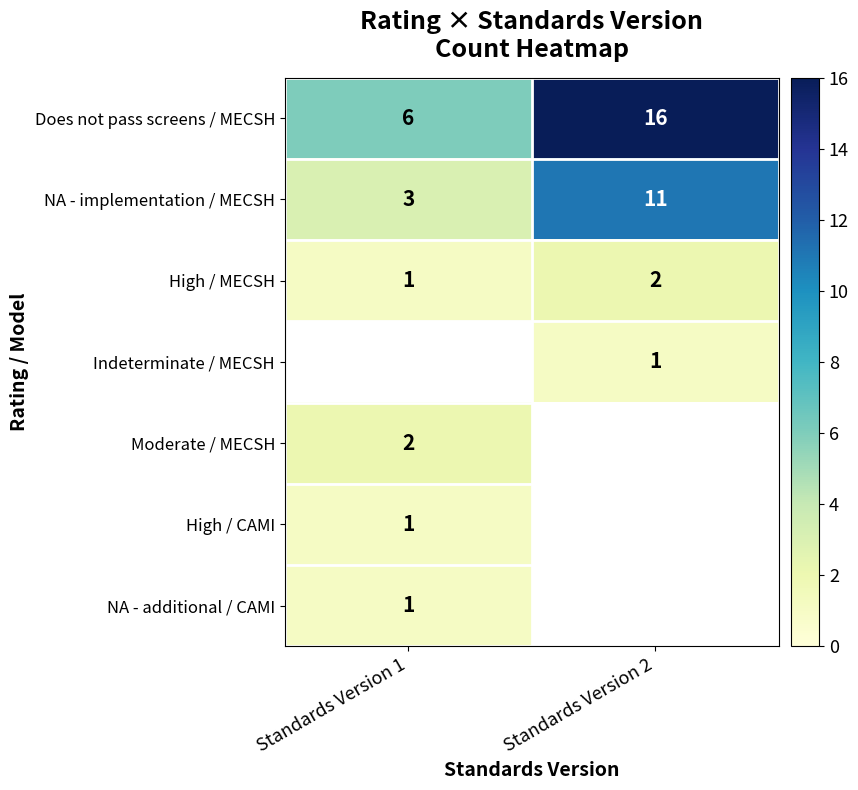

Rank the categories by Does not pass screens / MECSH value from lowest to highest.

Standards Version 1, Standards Version 2